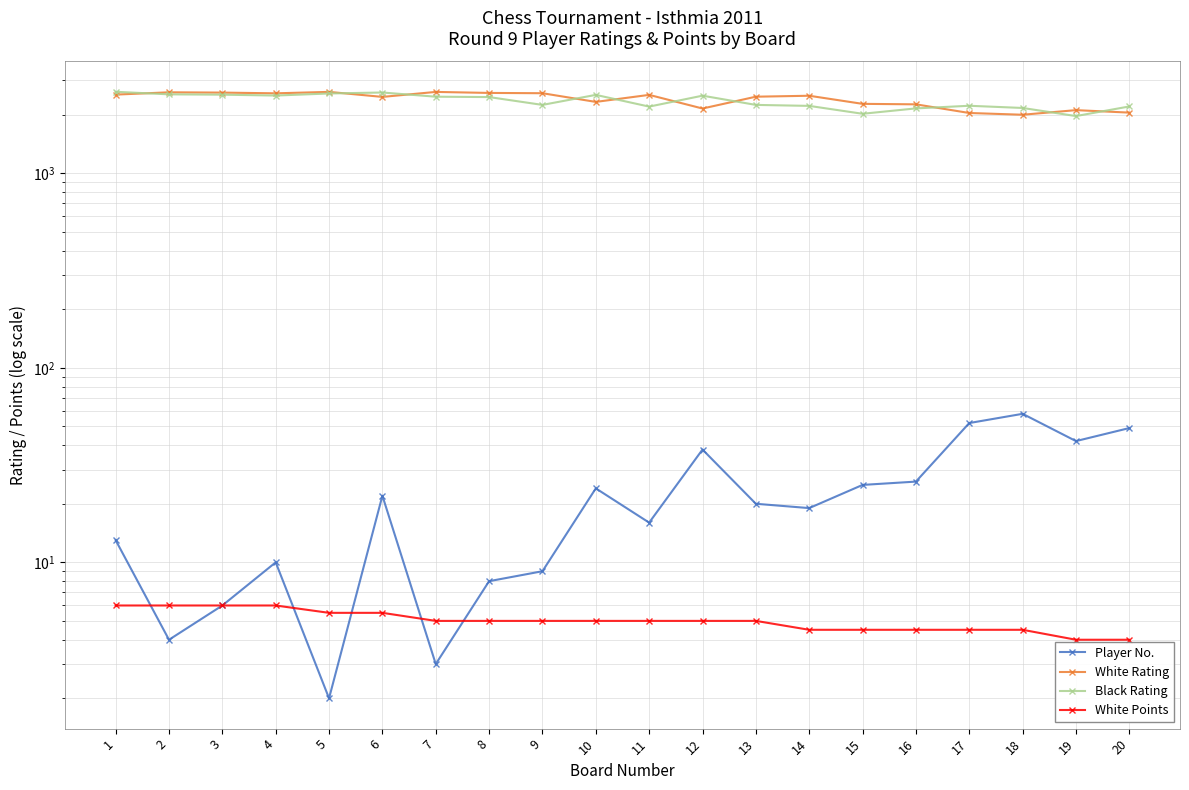

True or false: Player No. and White Points cross at least once.

True